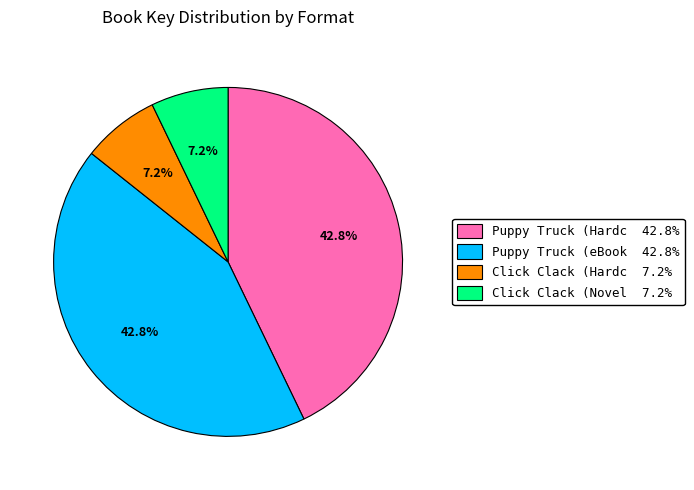

What portion of the pie excludes Puppy Truck (eBook 42.8%?

57.2%